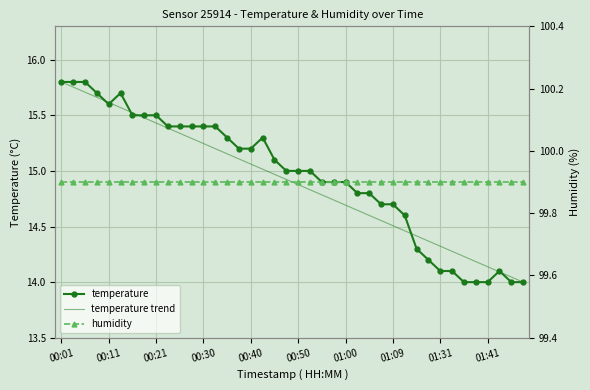

At which category does the chart reach its minimum across all series?

01:36